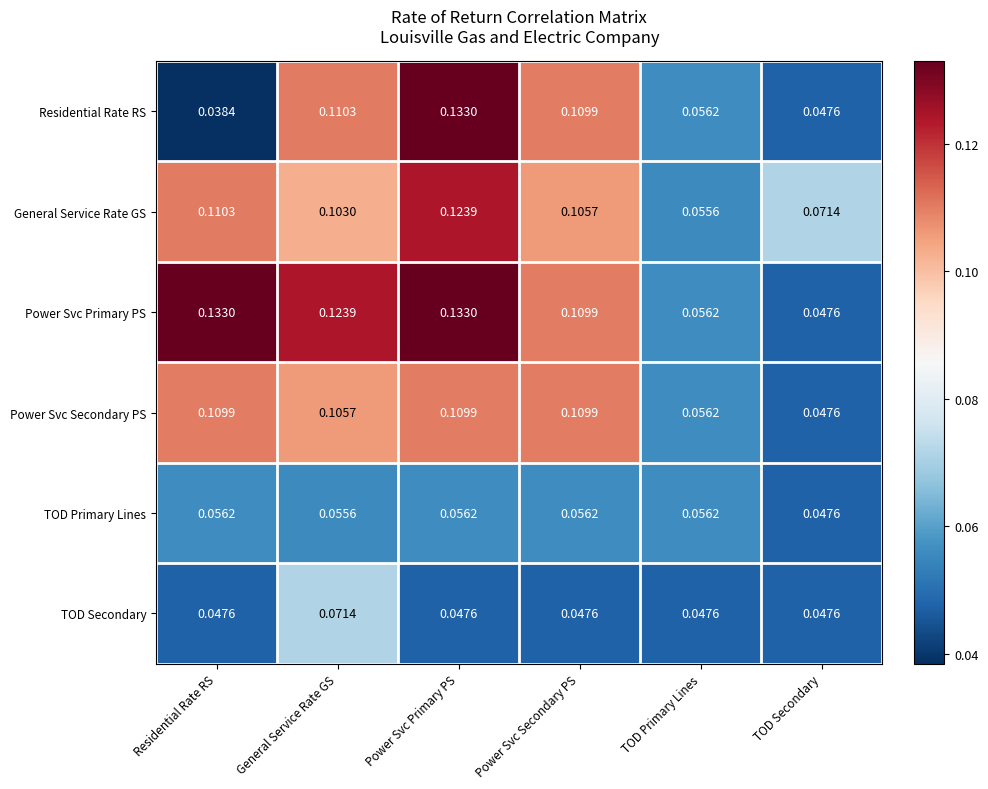

Where is General Service Rate GS nearest to the value 0?

TOD Primary Lines